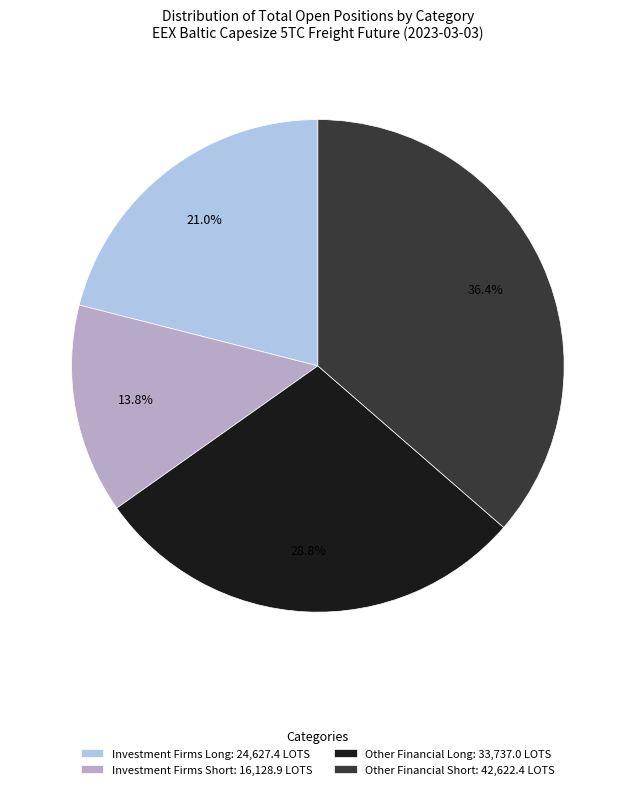

Does any single category account for the majority?

No